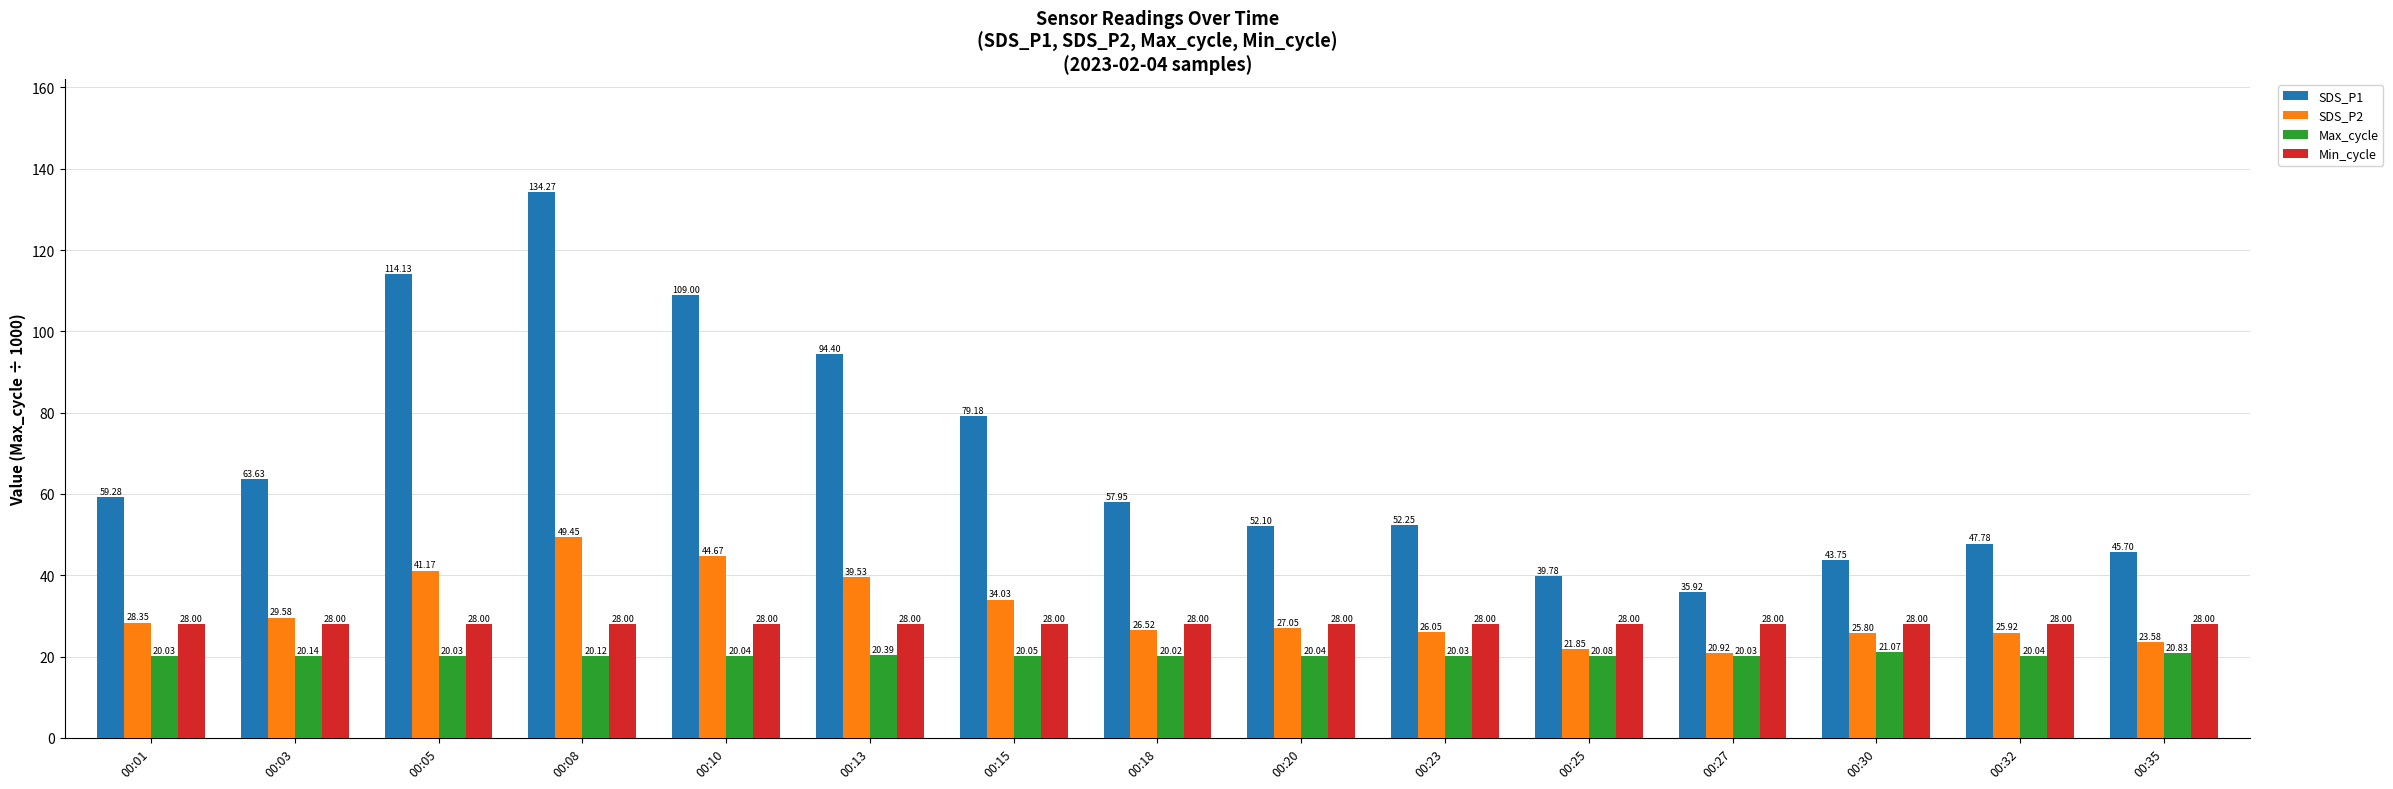

Is it true that Max_cycle equals 5.9 at 00:32?

False